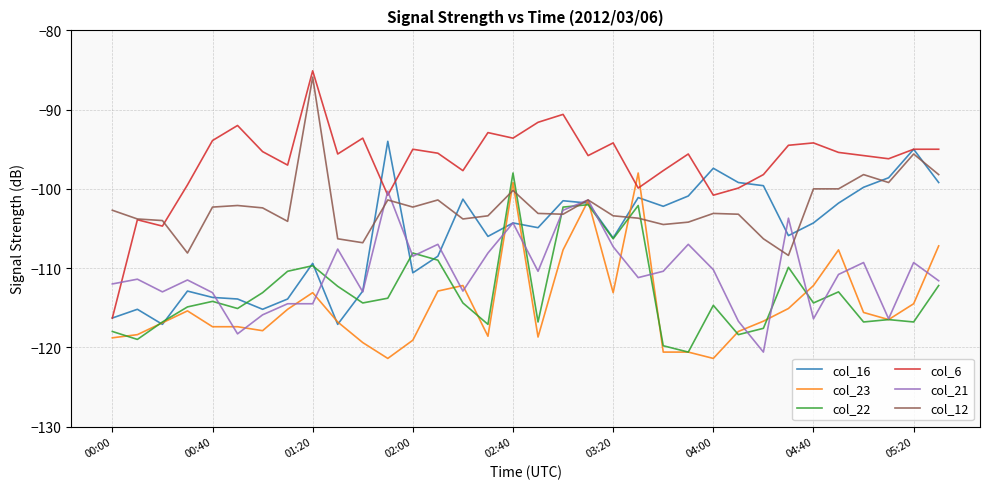

Which series has the largest total across all categories?

col_6